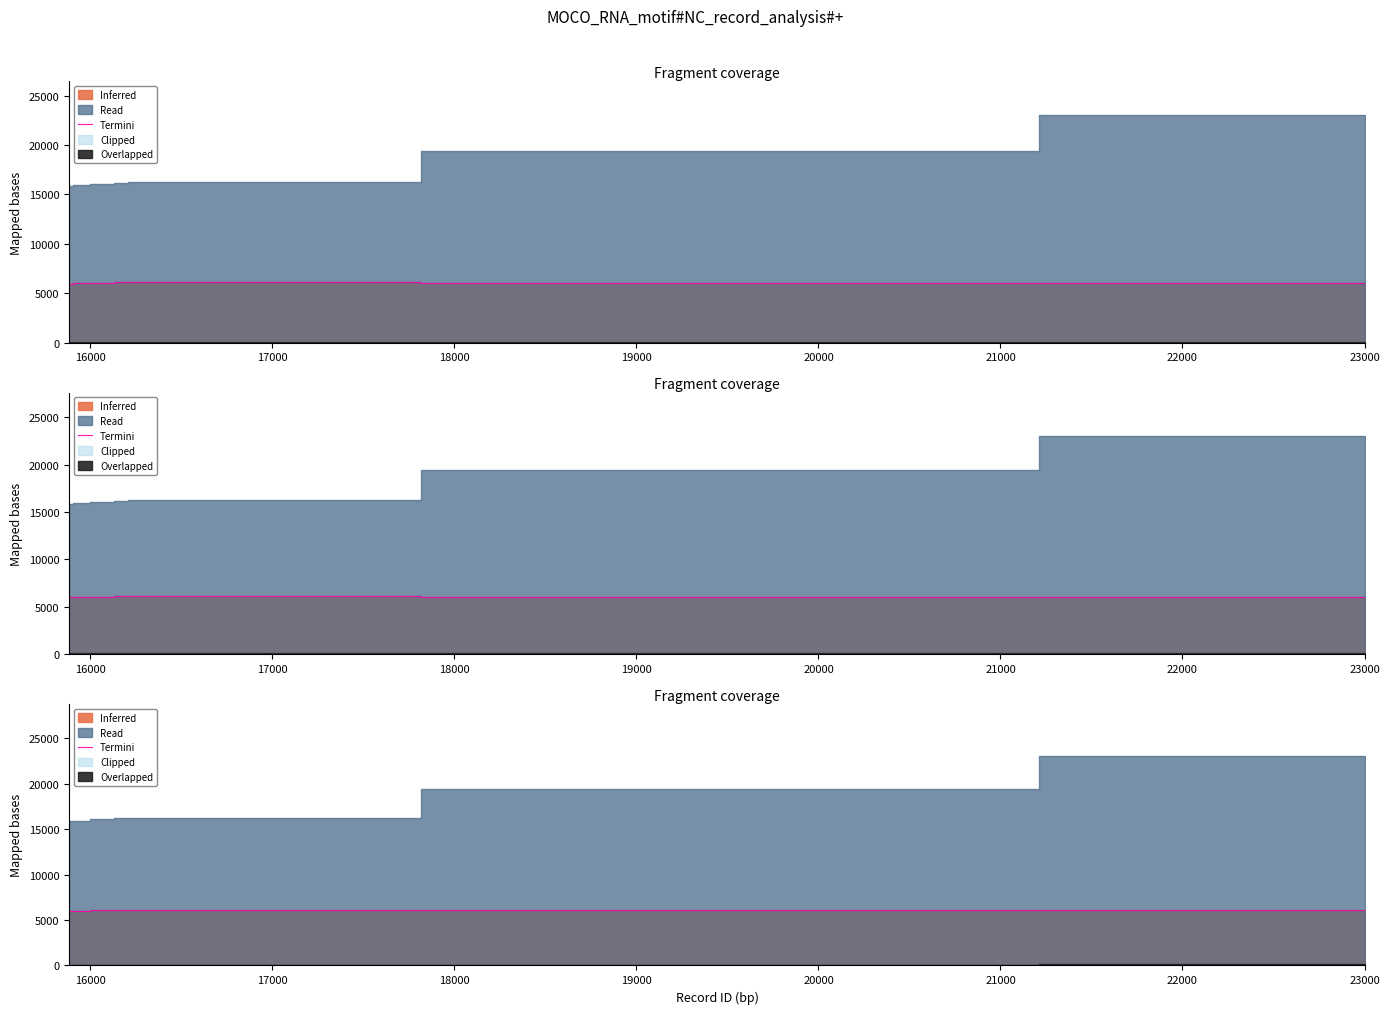

The chart shows a value of 2375 at 21000. True or false?

False